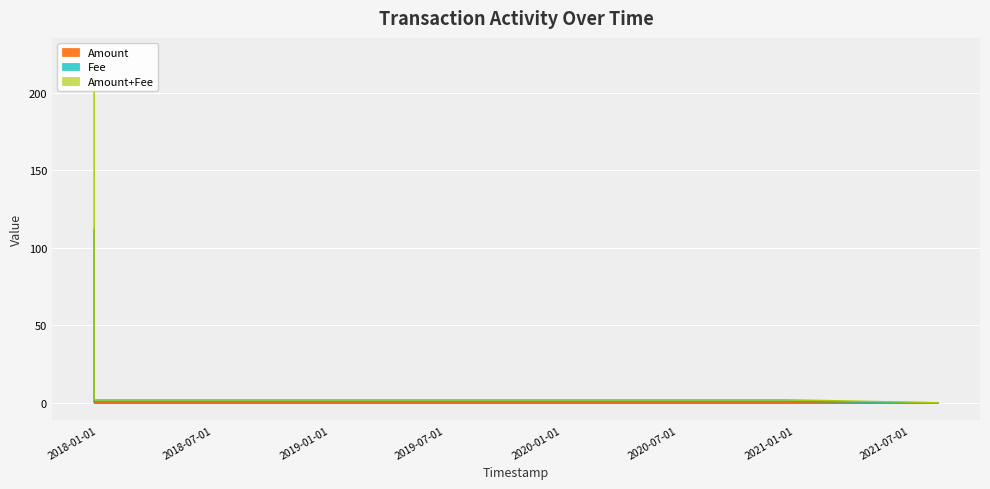

Which has a higher value, 2017-12-26 14:45:15 or 2017-12-26 15:02:43?

2017-12-26 14:45:15